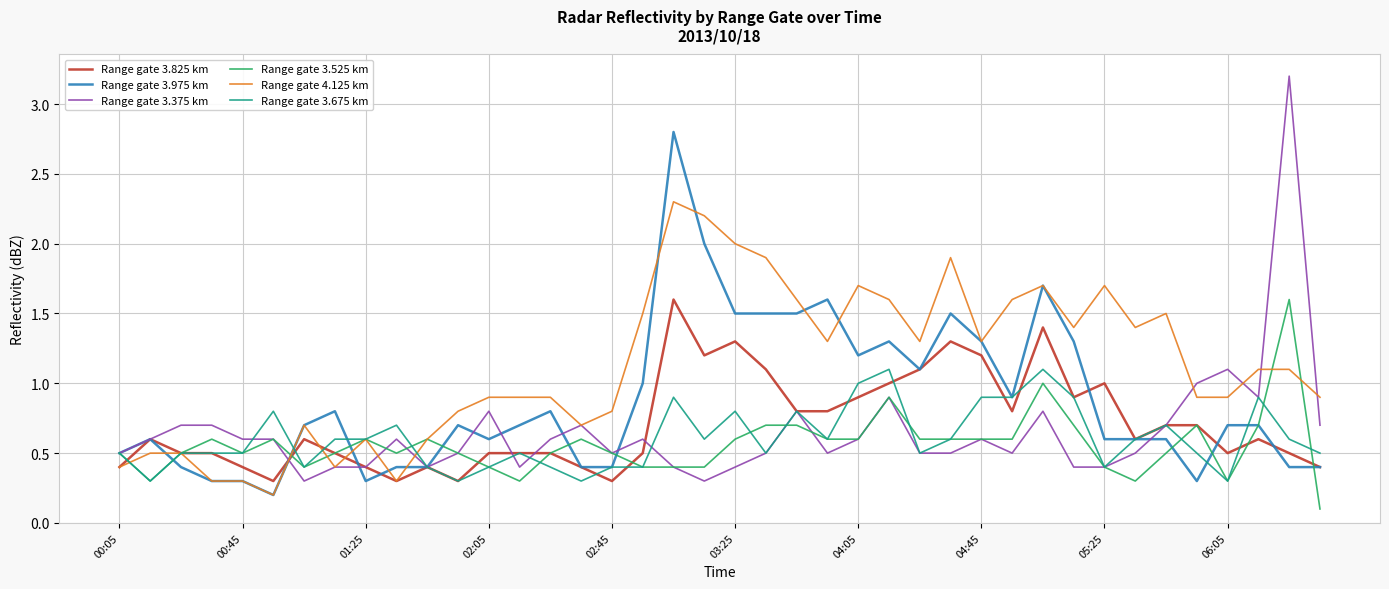

What is the lowest value of the Range gate 3.675 km series?

0.3